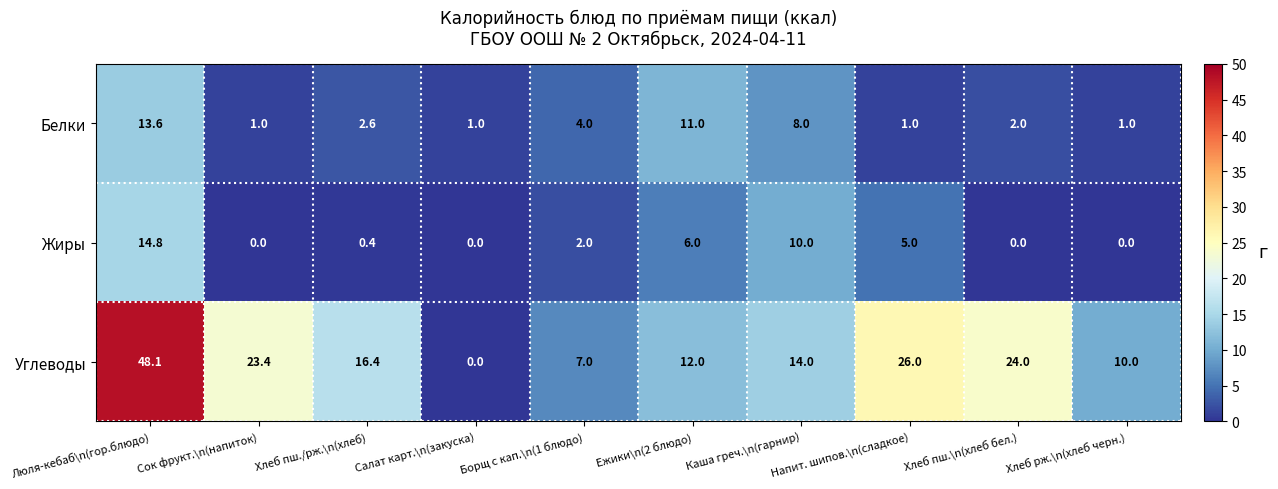

Where does the Жиры series first go above 2?

Люля-кебаб\n(гор.блюдо)